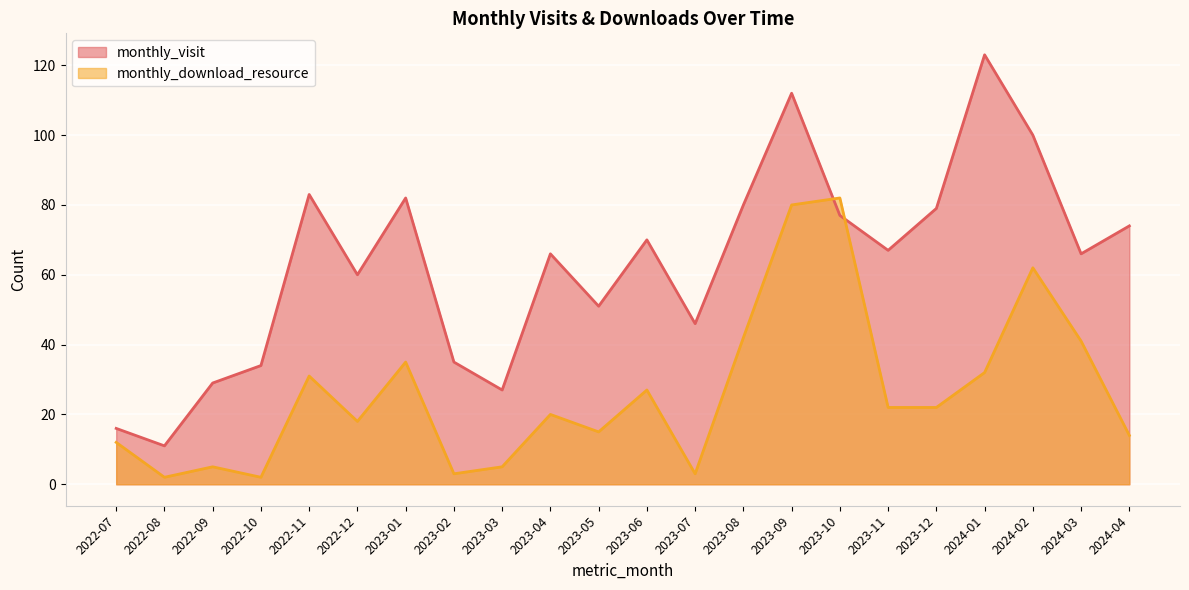

How many times do monthly_visit and monthly_download_resource cross each other?

2